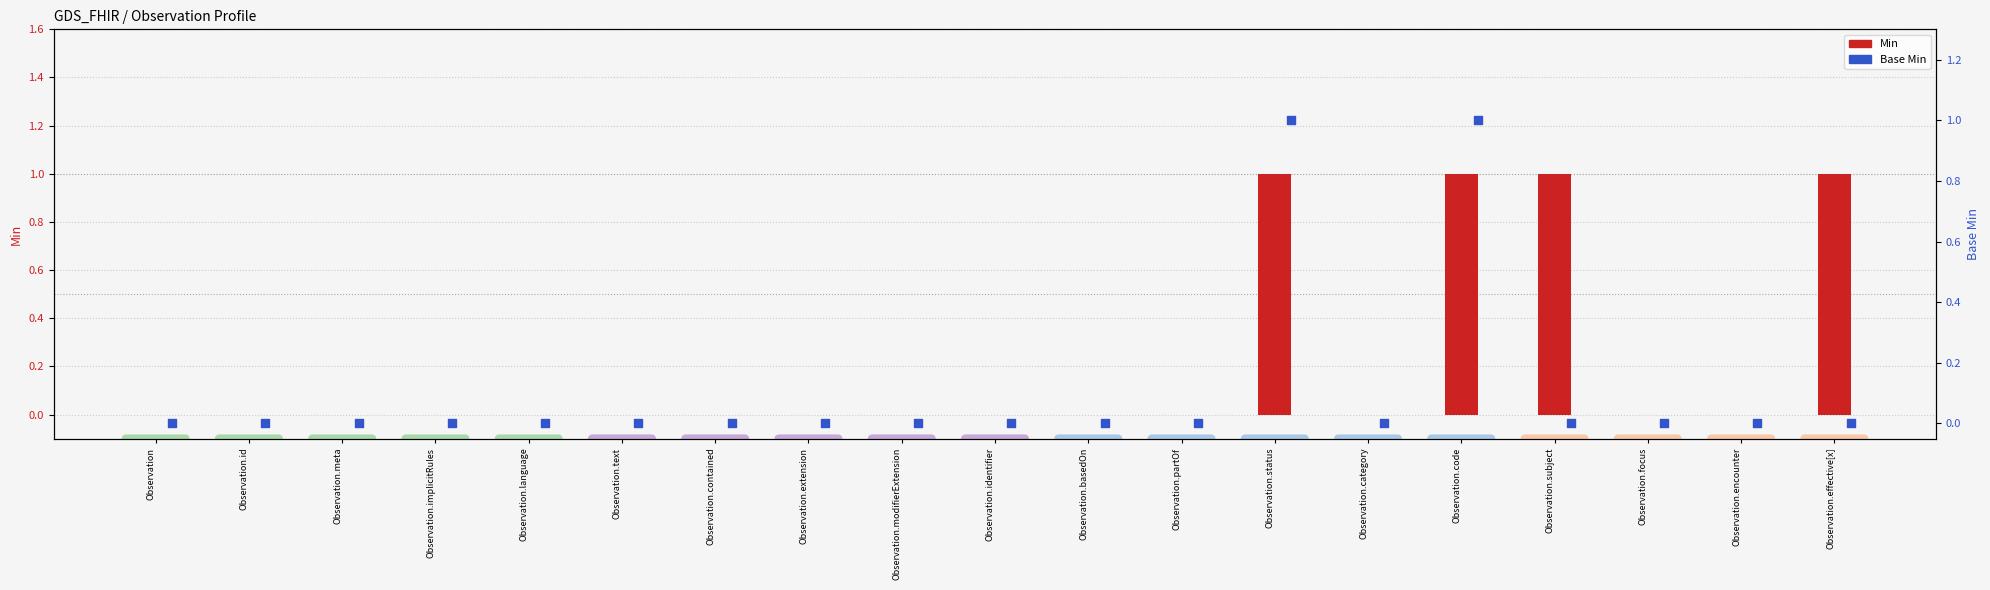

Which series reaches the minimum Y coordinate?

Min